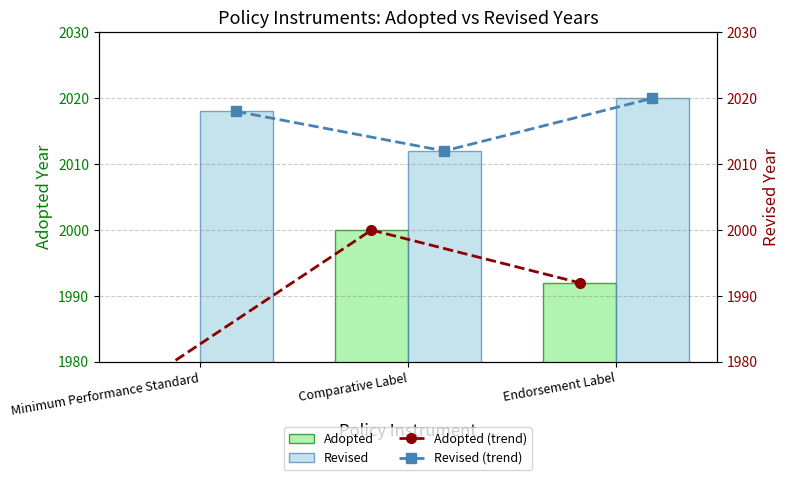

Reading right to left, list all the values displayed in this chart.

Adopted: 1992	2000	1979
Revised: 2020	2012	2018
Adopted (trend): 1992	2000	1979
Revised (trend): 2020	2012	2018